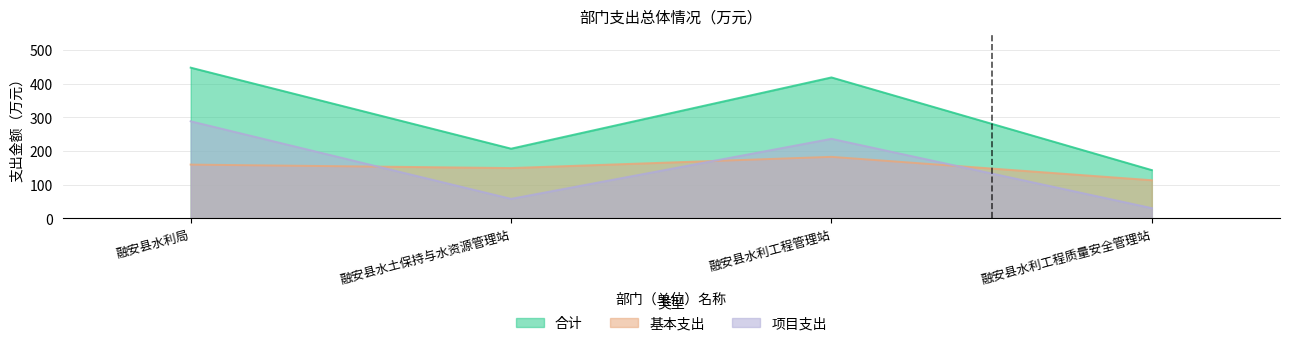

What are all the series names shown in the legend?

合计, 基本支出, 项目支出